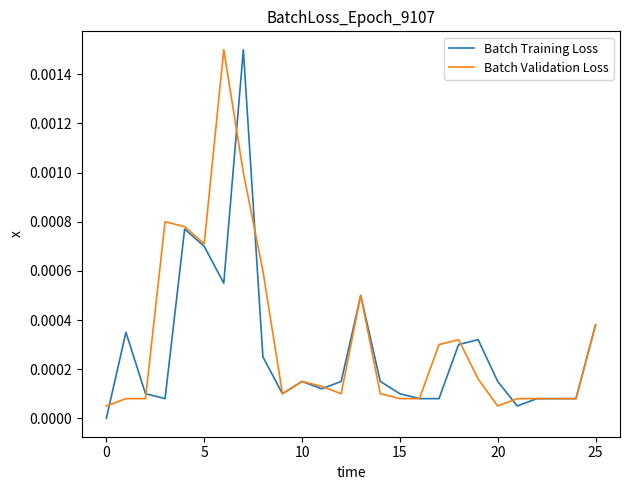

Which series changed the most between 5 and 15?

Batch Validation Loss